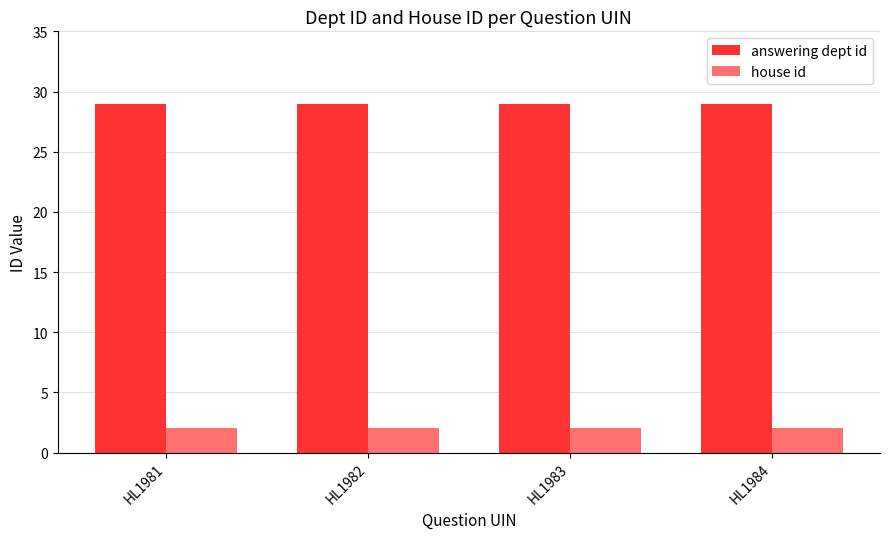

Does the chart contain any negative values?

No